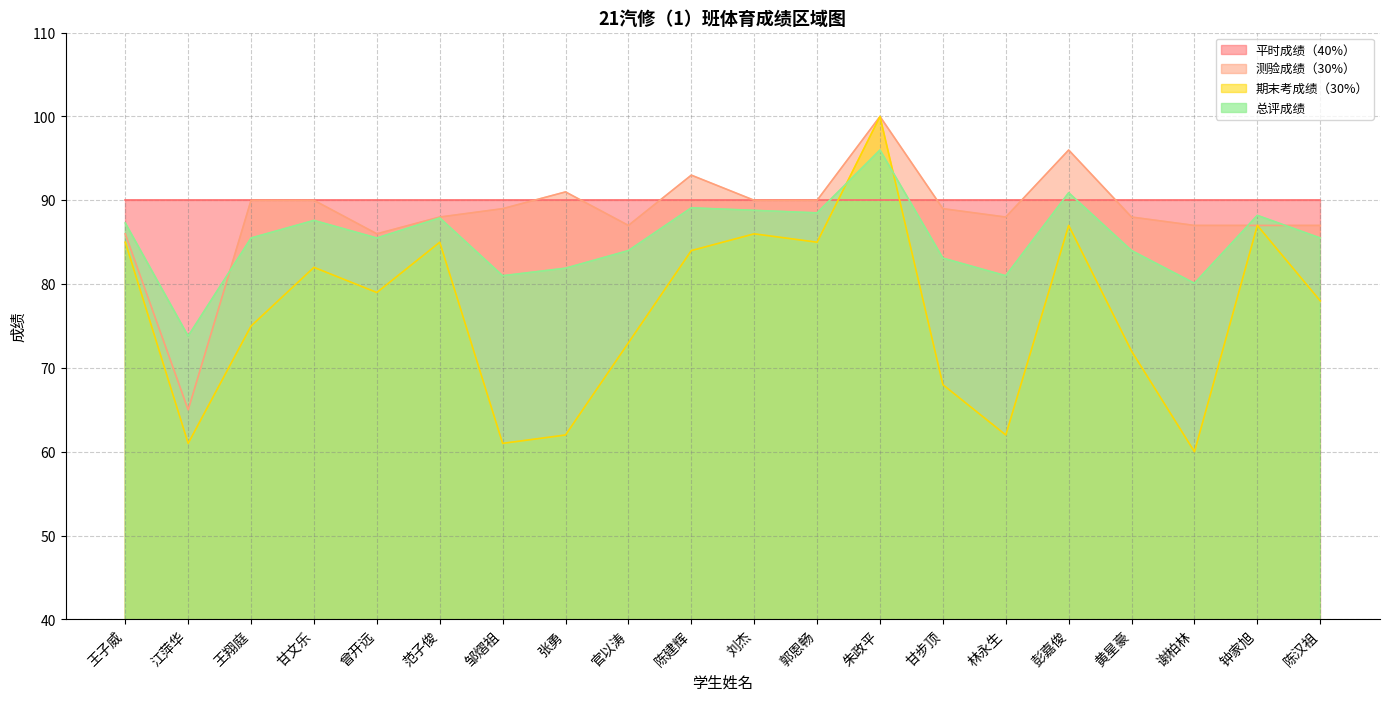

What is the value of the 总评成绩 point at the 3rd from the left?

85.5